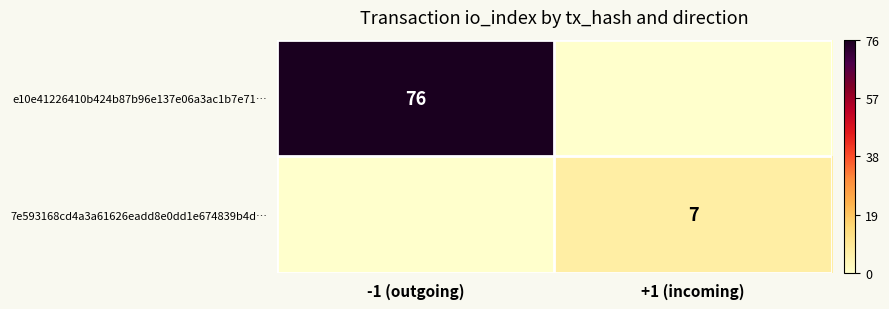

At which category is the sum across all series the highest?

-1 (outgoing)